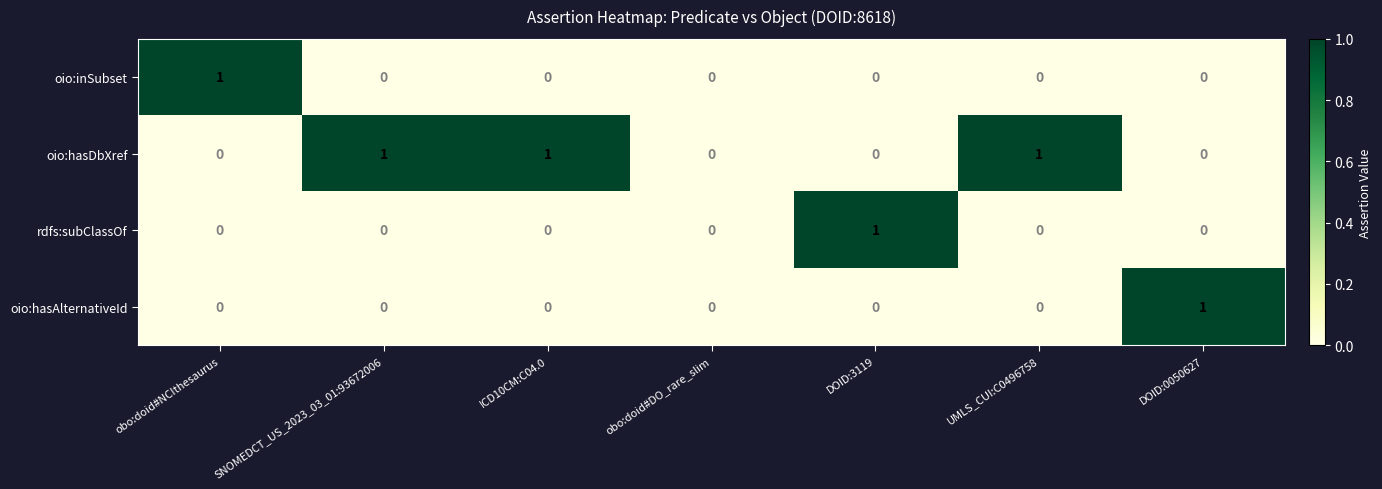

How many rdfs:subClassOf values are between 0 and 1?

7